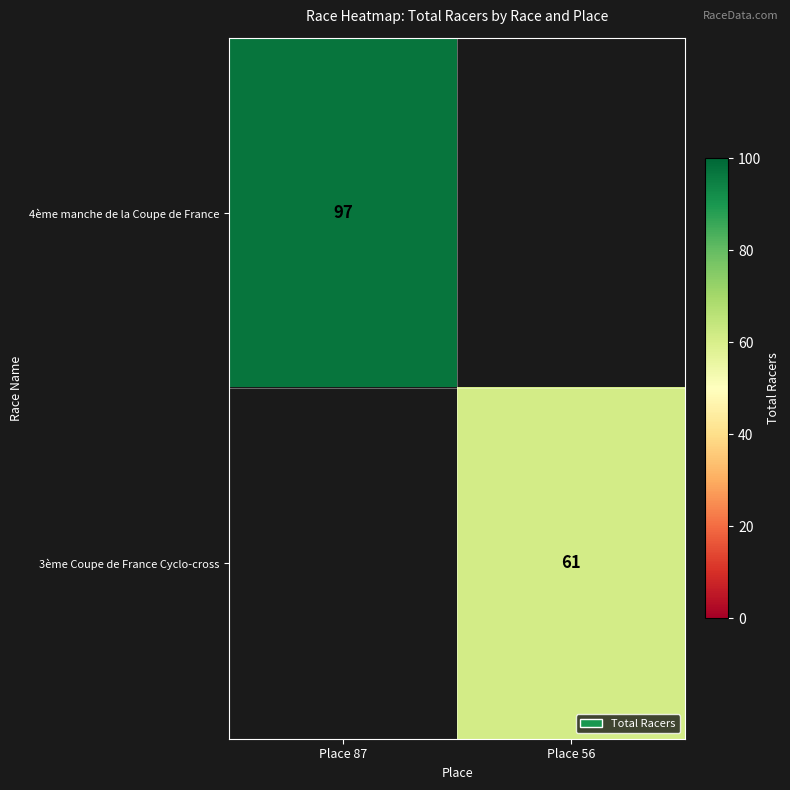

The value of 4ème manche de la Coupe de France at Place 87 is 23. True or false?

False